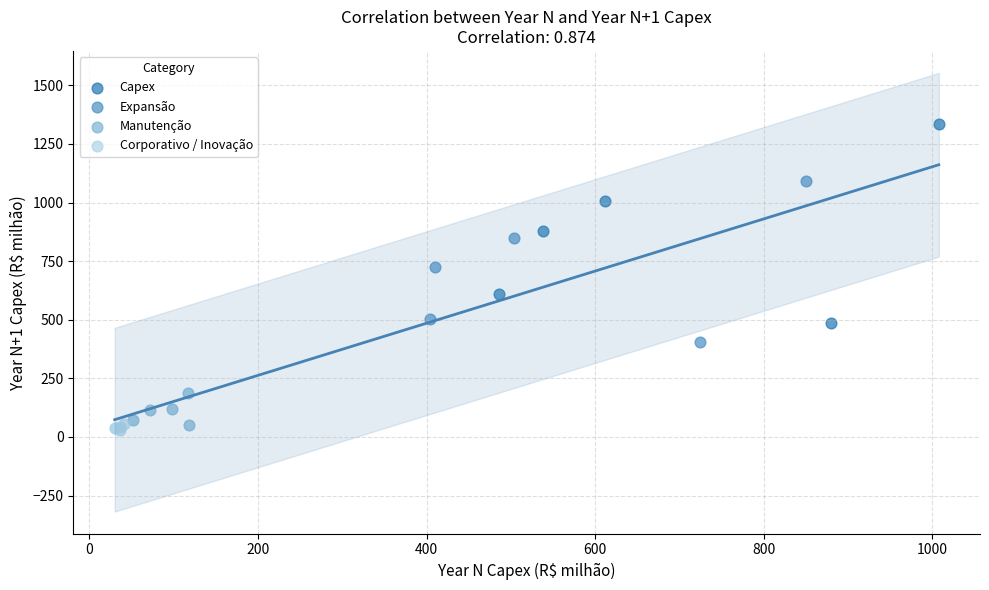

Which series has the widest spread of Y values?

Capex